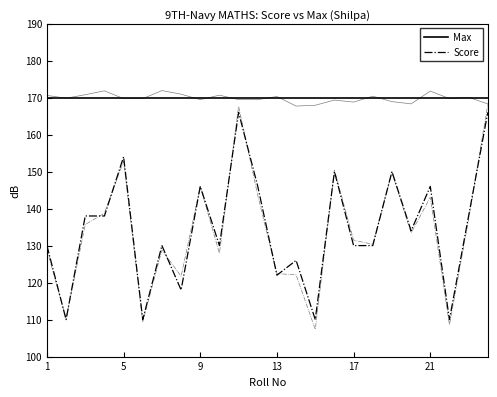

True or false: Score and Max cross at least once.

False